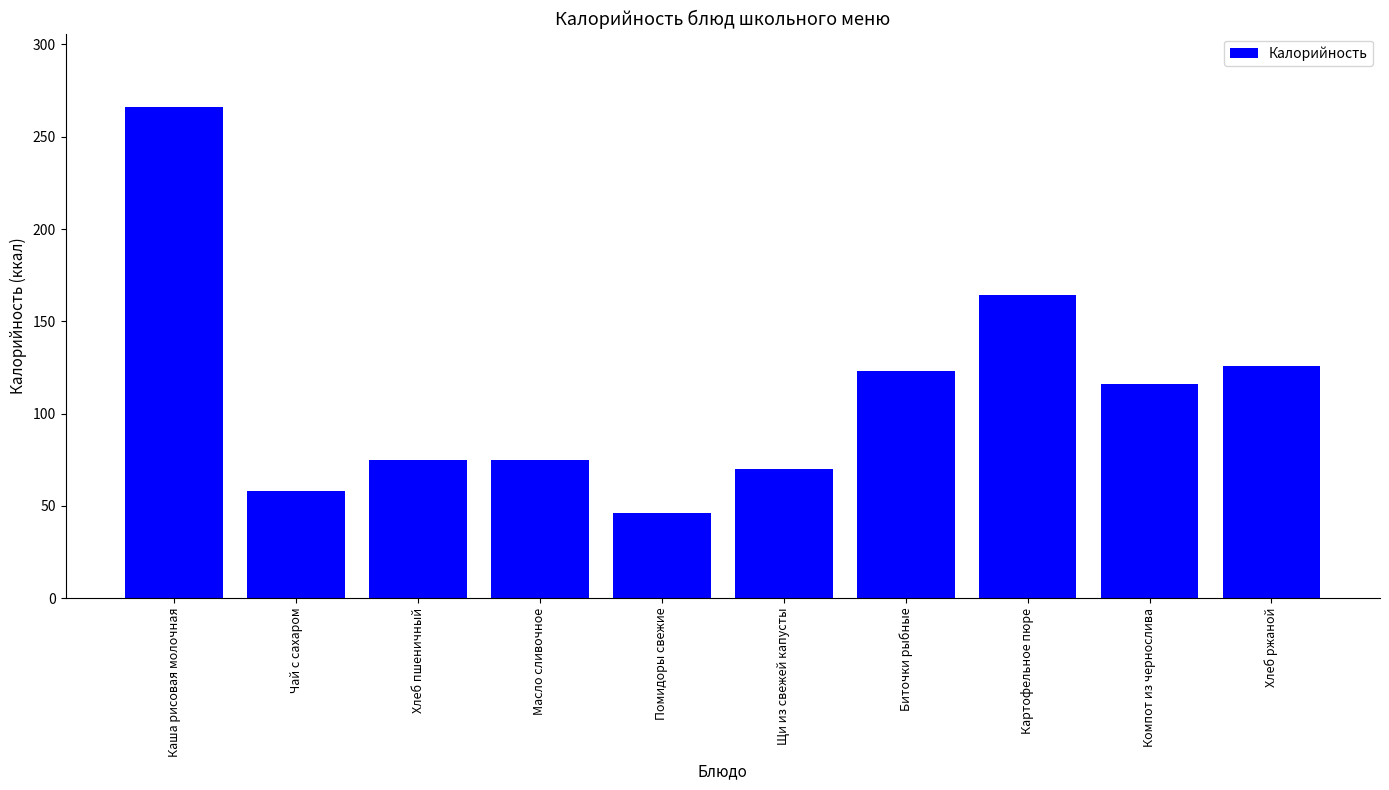

The value at Каша рисовая молочная is 105. True or false?

False